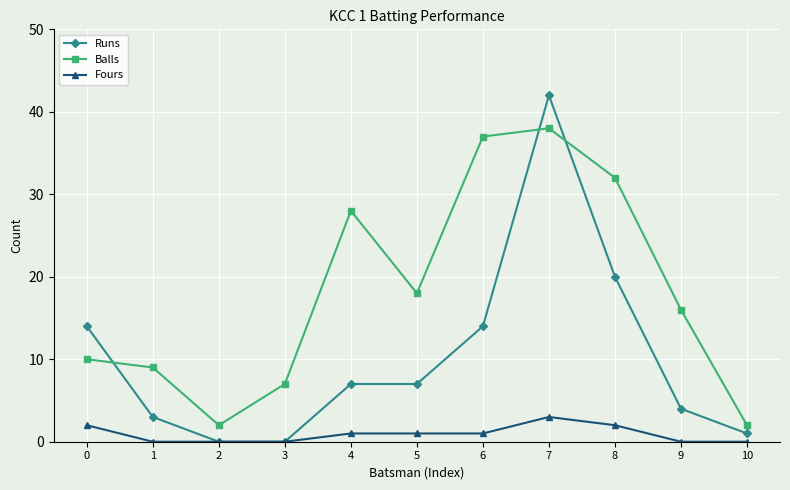

Which series has the largest total across all categories?

Balls